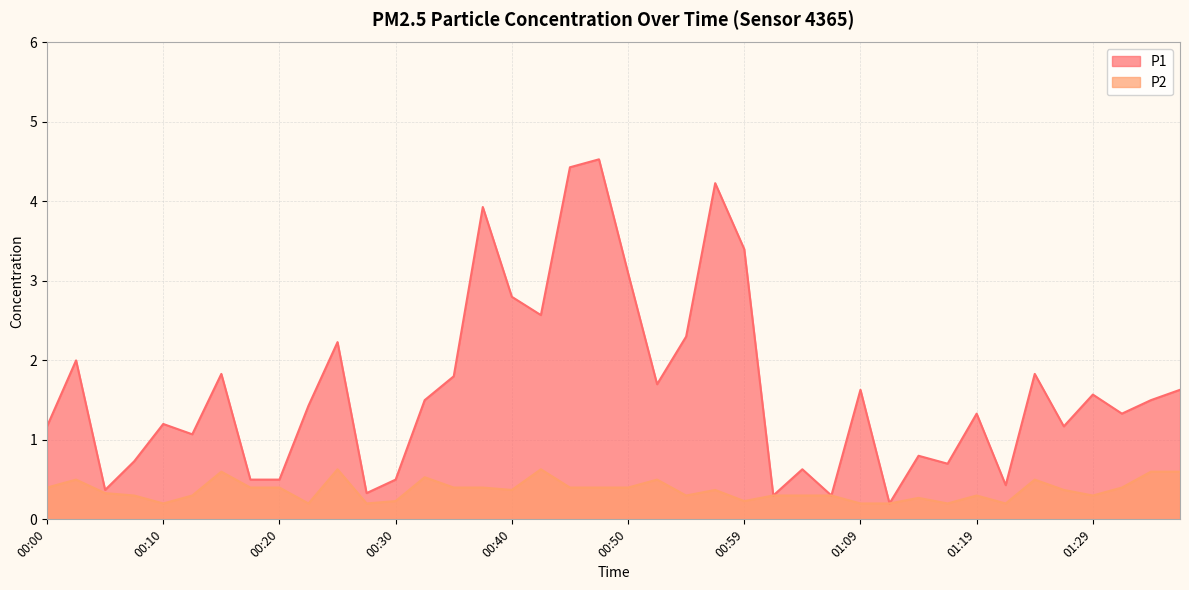

What is the sum of the P1 values at 01:19 and 00:52?

3.0